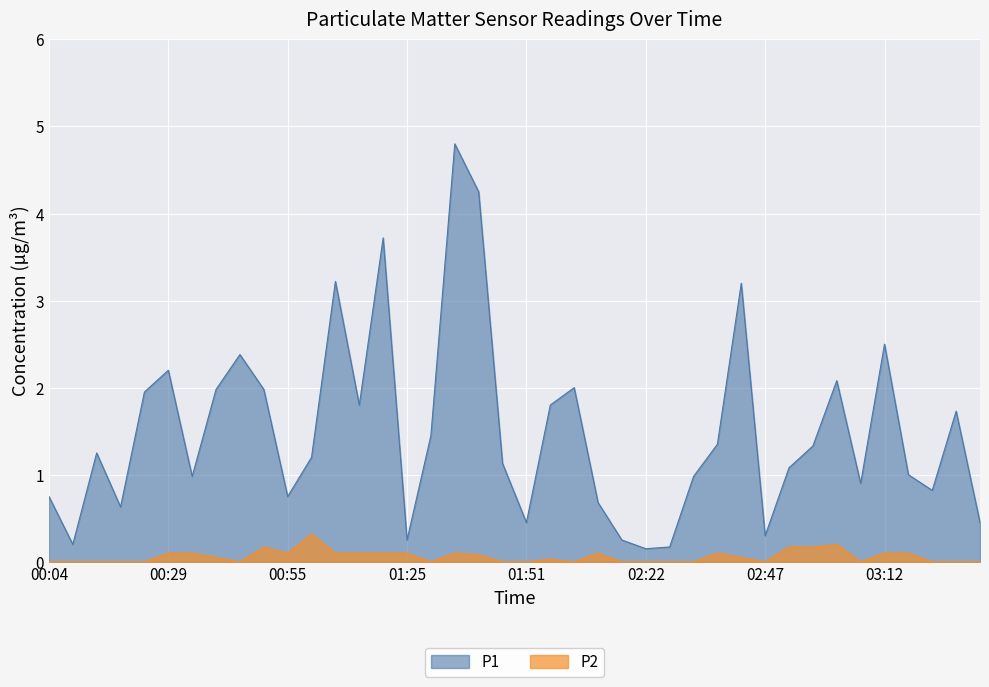

At how many categories does at least one series exceed 2?

9